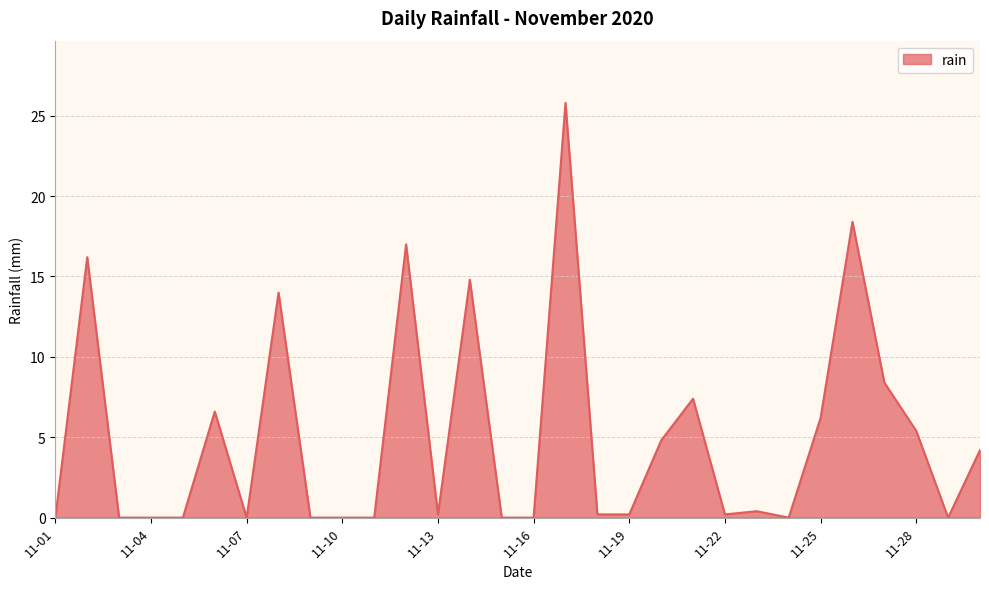

Does the chart have visible grid lines?

Yes